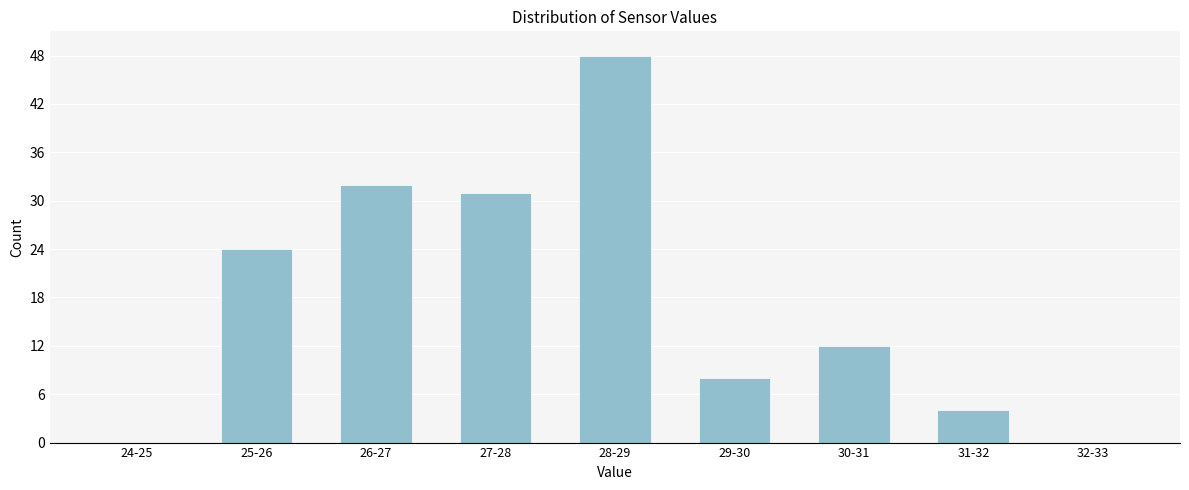

Reading left to right, transcribe all the data shown in this chart.

24-25=0	25-26=24	26-27=32	27-28=31	28-29=48	29-30=8	30-31=12	31-32=4	32-33=0